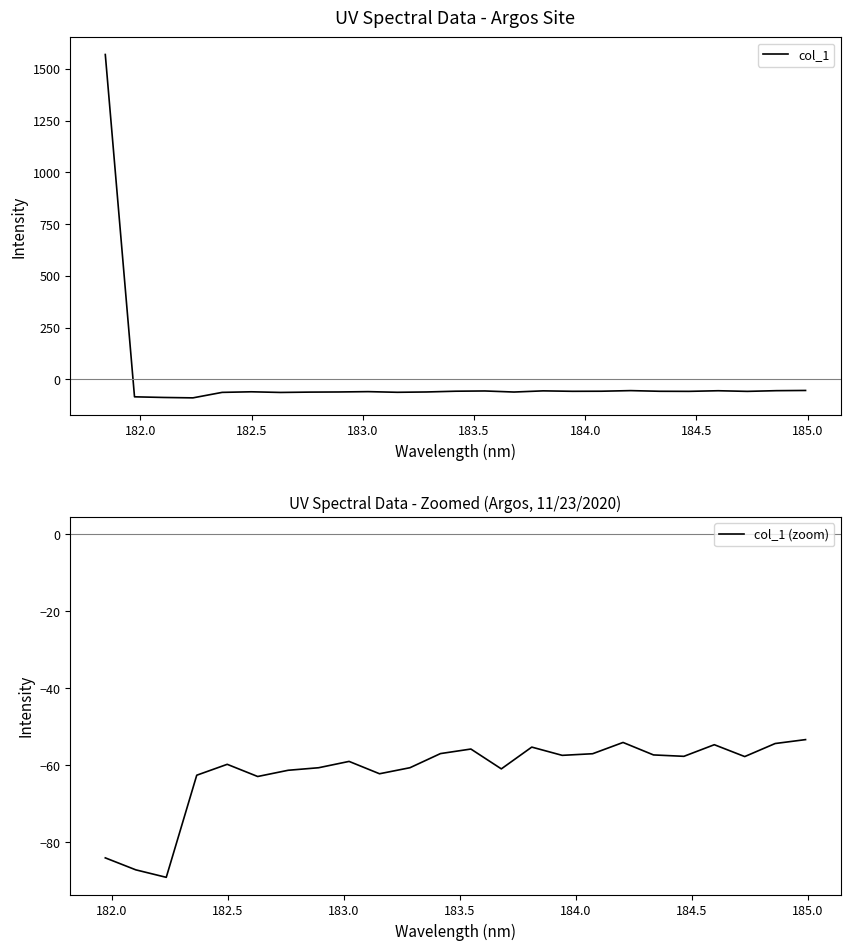

What is the highest value of the col_1 series?

1569.4